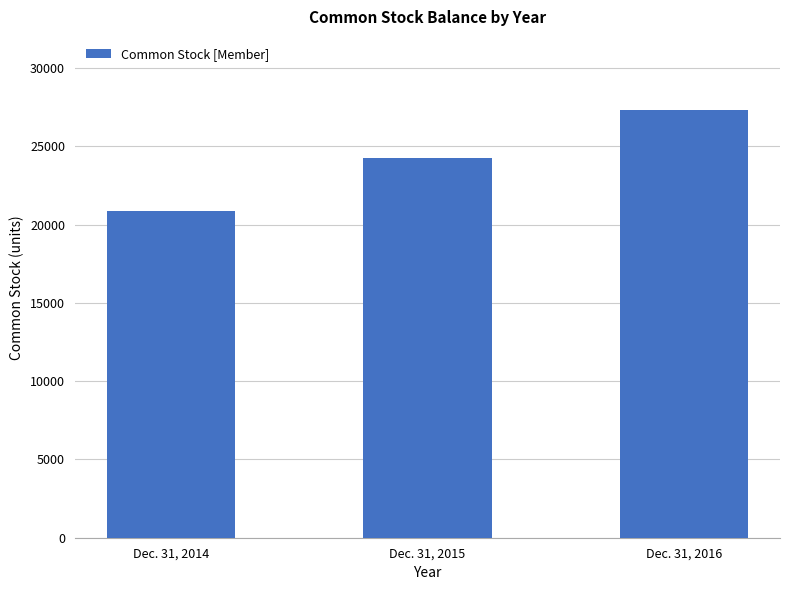

Reading right to left, list all the values displayed in this chart.

27309	24254	20897